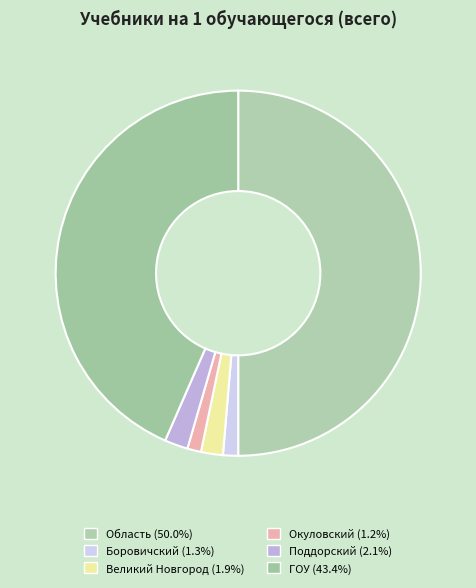

Count the number of slices in the pie.

6